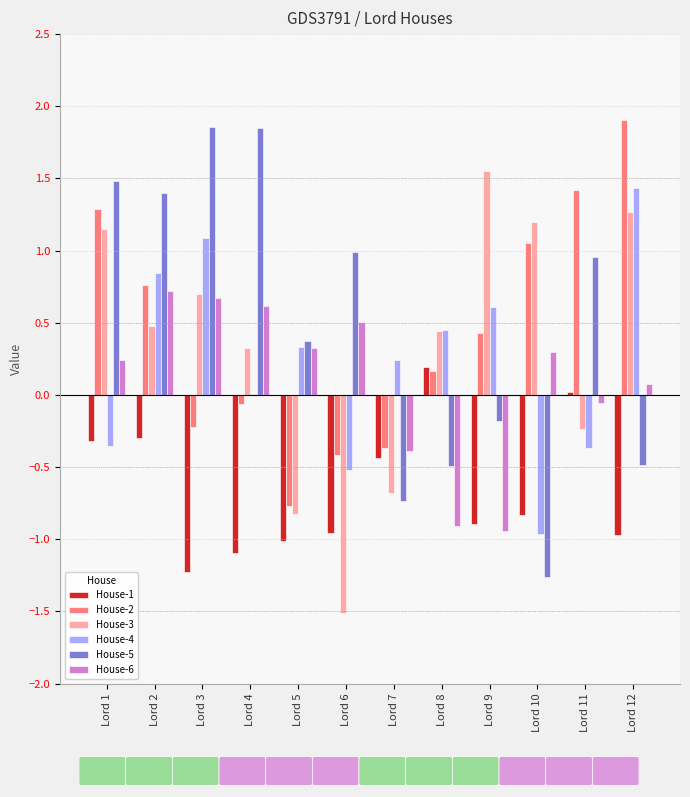

What is the total value across all series at Lord 1?

3.5